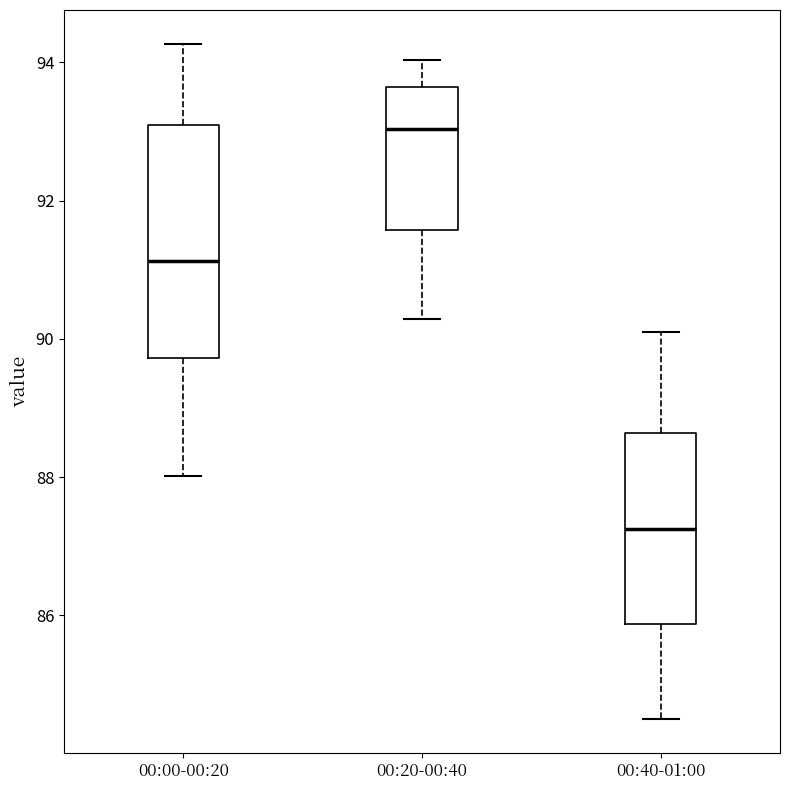

Comparing the boxes themselves (not the whiskers), which one is the tallest?

00:00-00:20